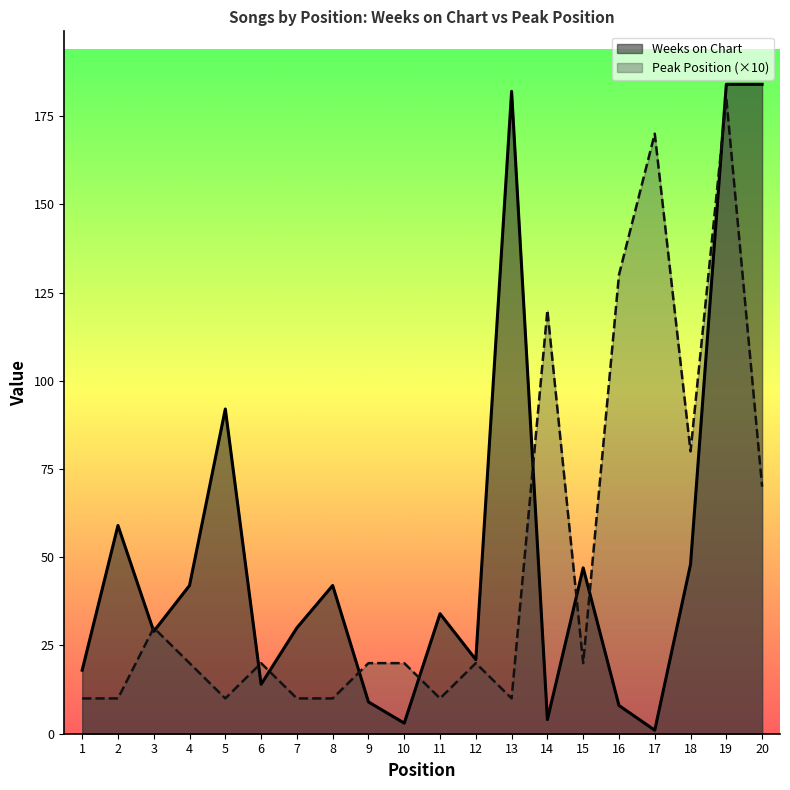

What are all the series names shown in the legend?

Weeks on Chart, Peak Position